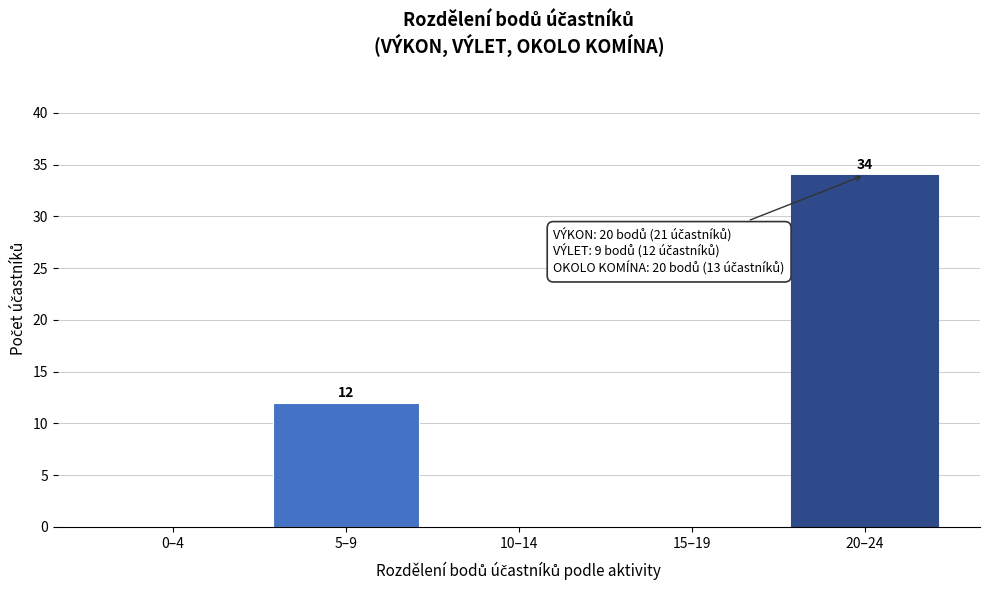

Reading left to right, list all the values displayed in this chart.

0–4=0	5–9=12	10–14=0	15–19=0	20–24=34